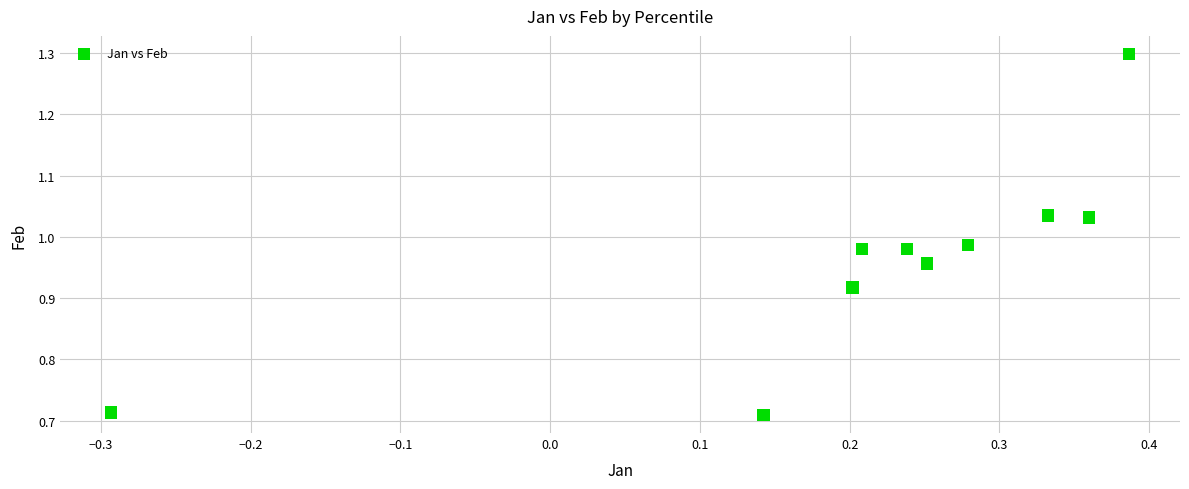

What is the range of Y values (max minus min)?

0.6